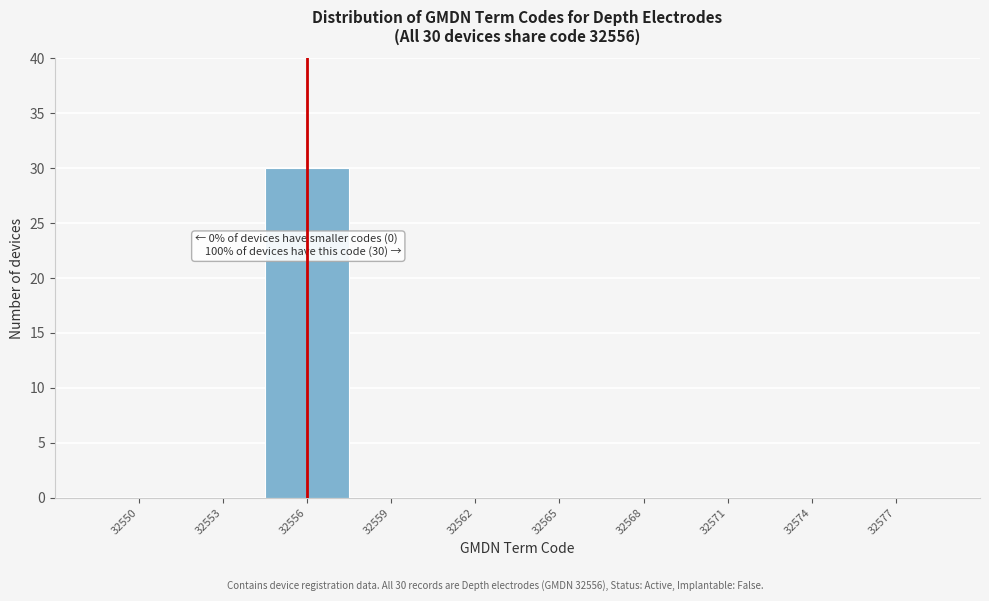

Over which range of the x-axis is the bar tallest?

32554.5 to 32557.5